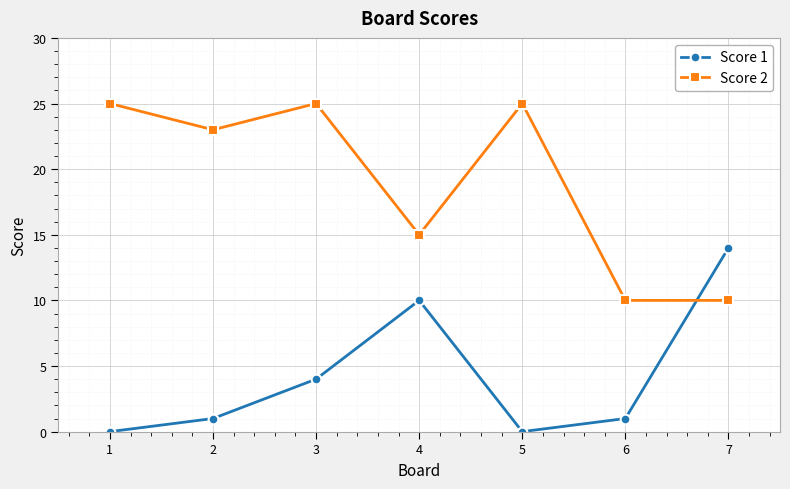

At 7, list the series in order from smallest to largest.

Score 2, Score 1